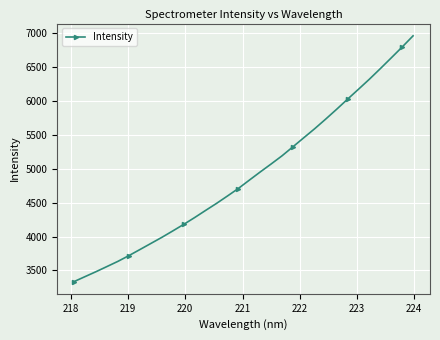

What is the average value?

4905.7